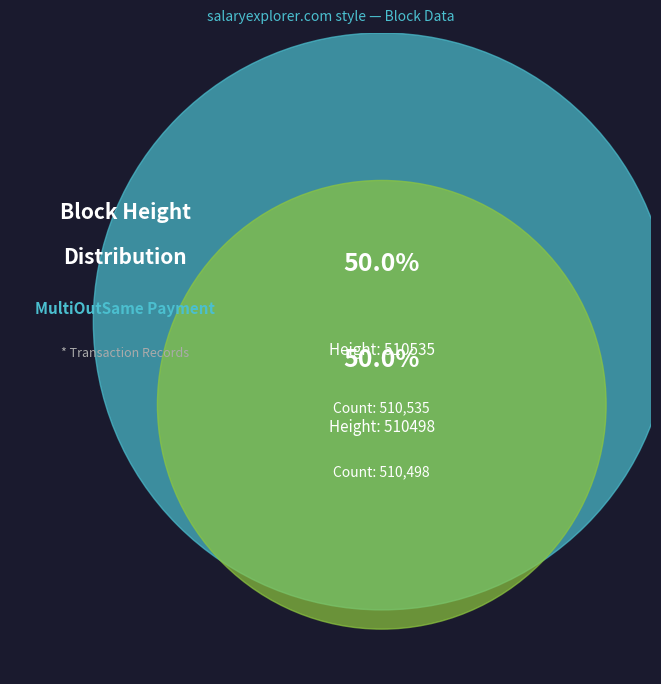

To the nearest percent, what is the average slice percentage?

50%